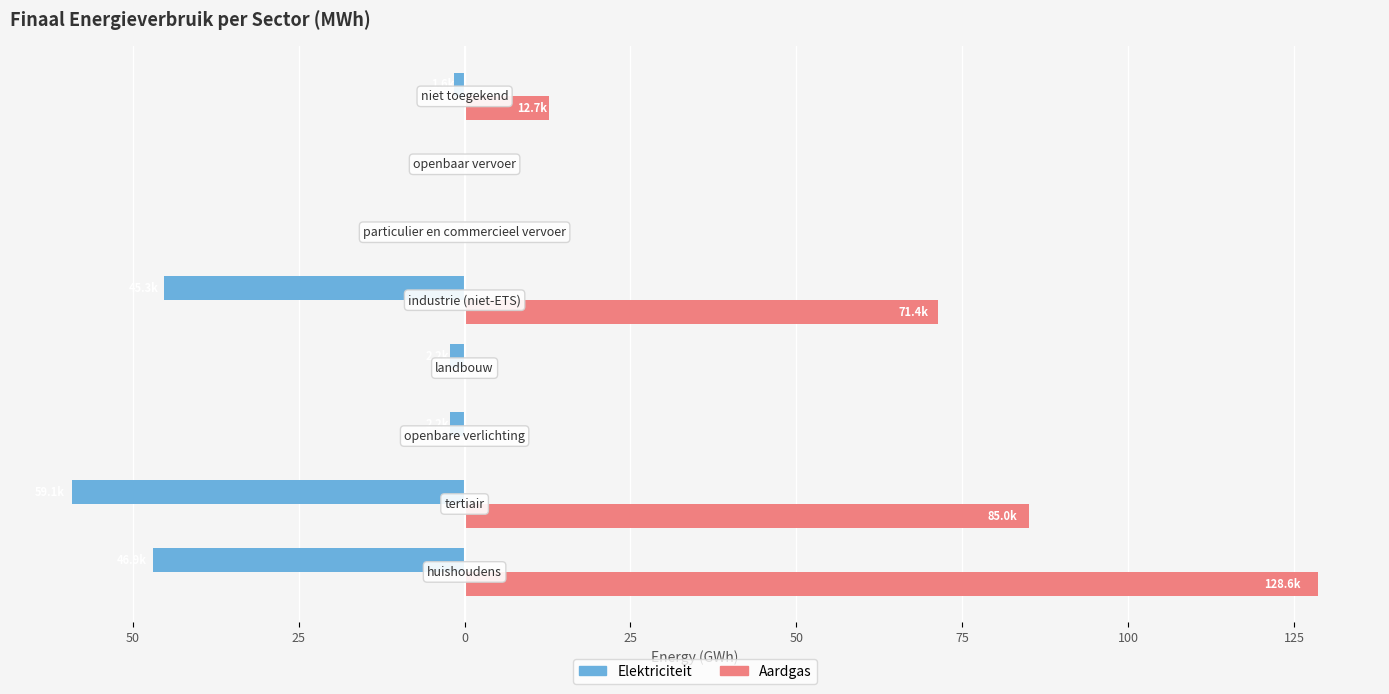

What are all the series names shown in the legend?

Elektriciteit, Aardgas